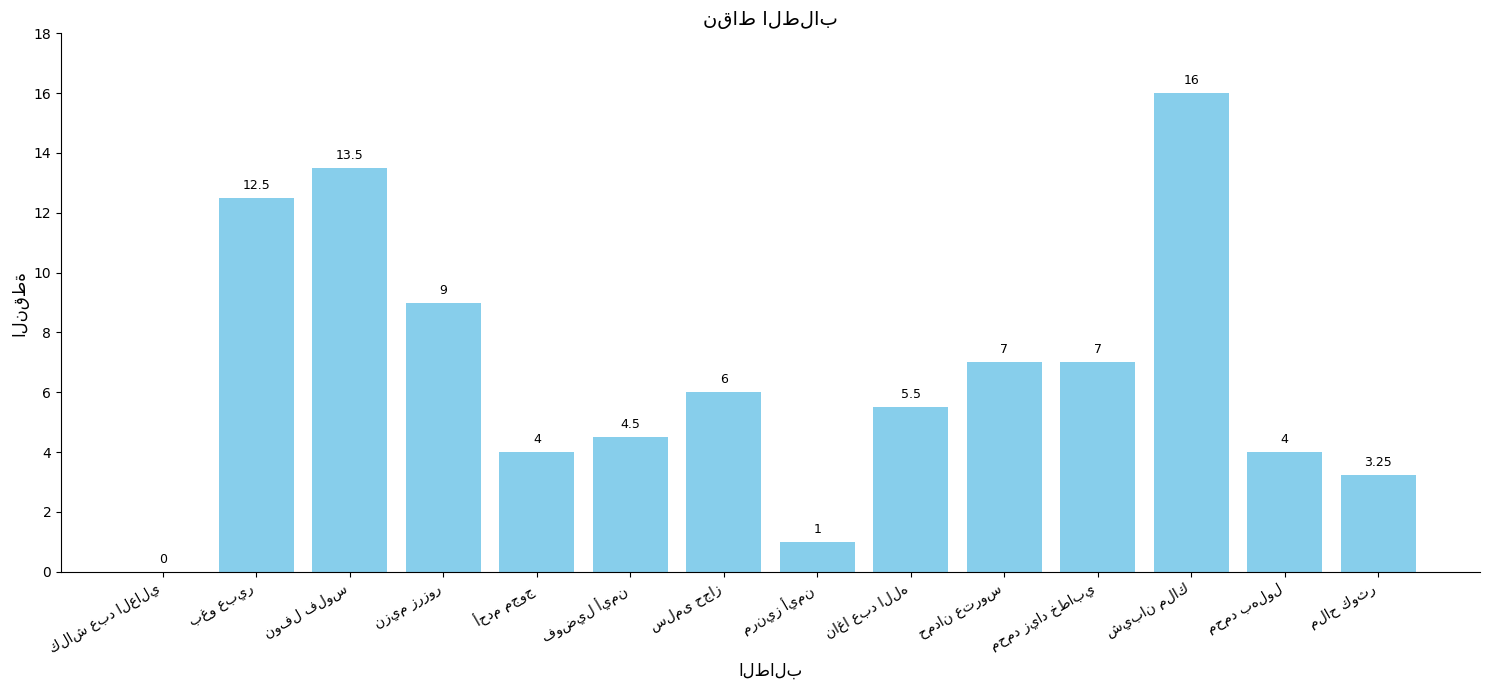

Are the bars grouped side by side (vs. stacked)?

No